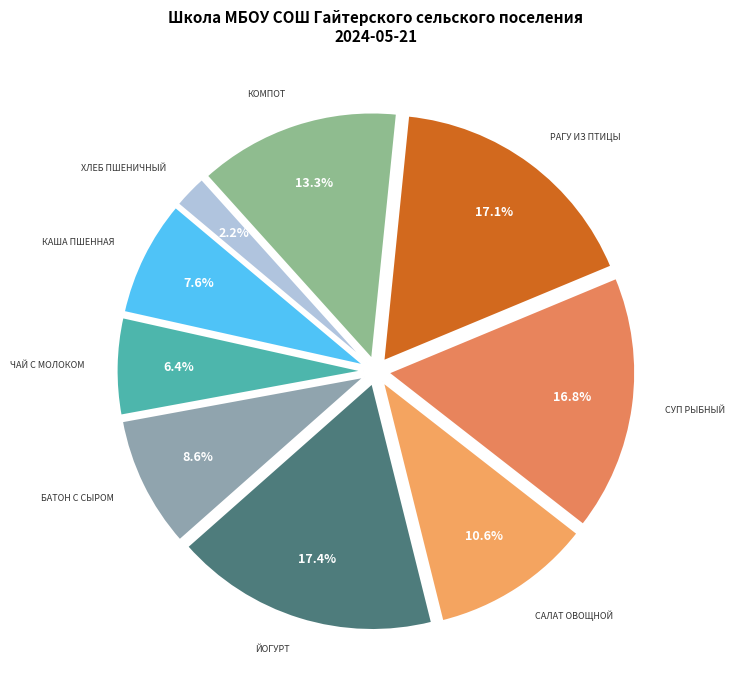

How many segments does this pie chart have?

9